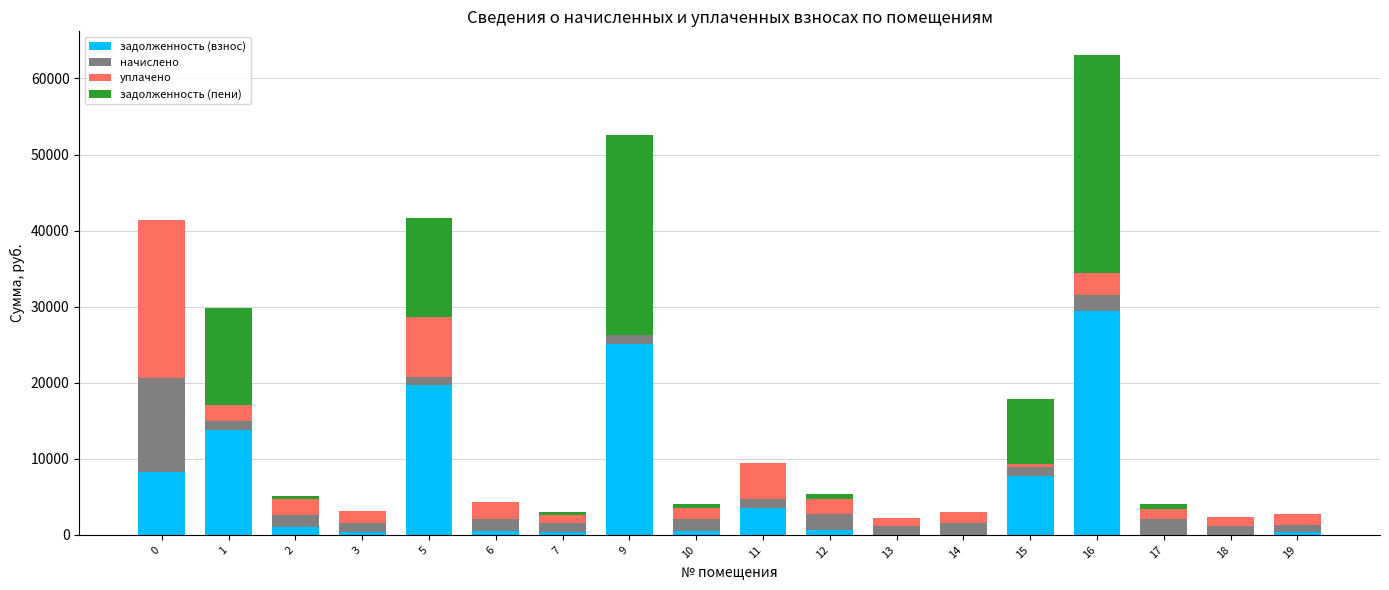

At which category is the sum across all series the highest?

16